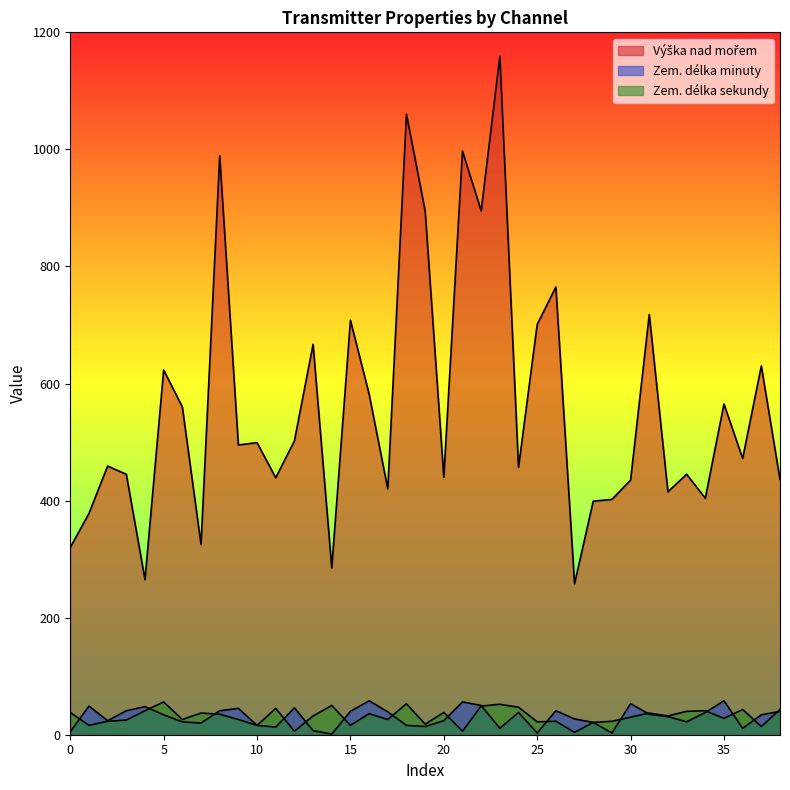

Does the chart display data point markers on the line(s)?

No